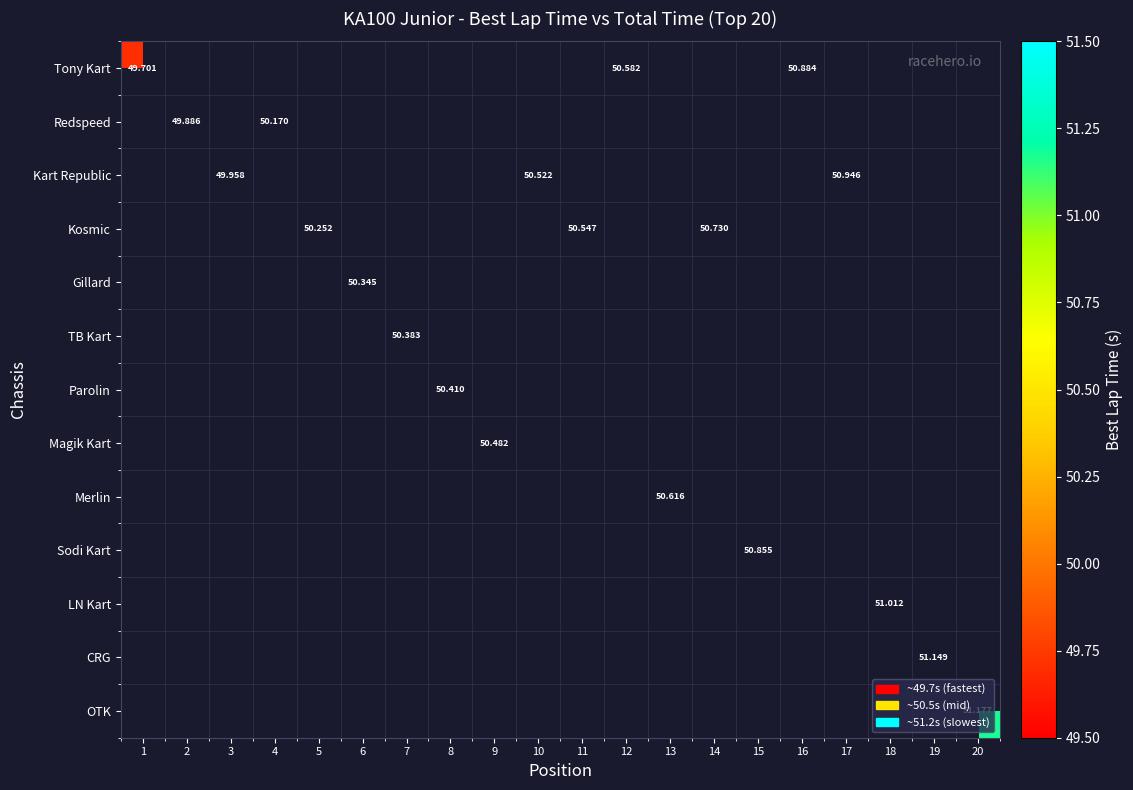

What is the greatest value displayed?

51.2